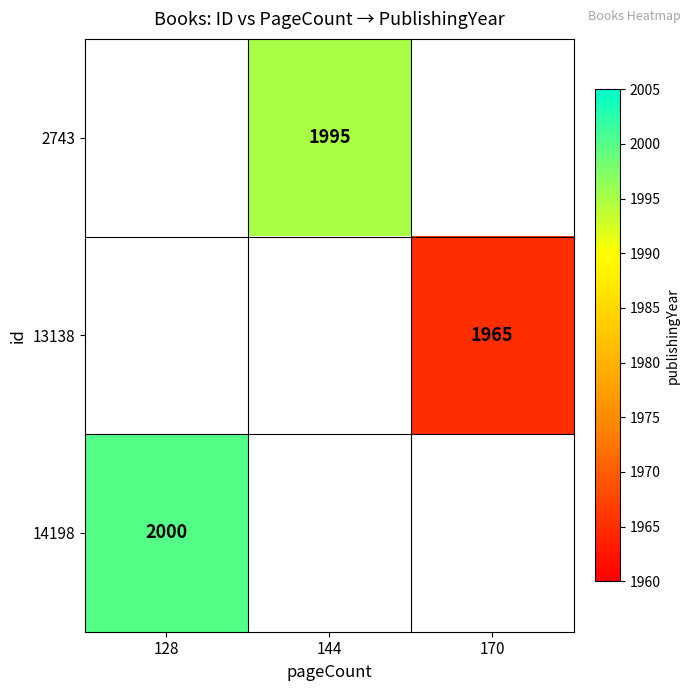

Which has a higher value, 170 or 144?

144